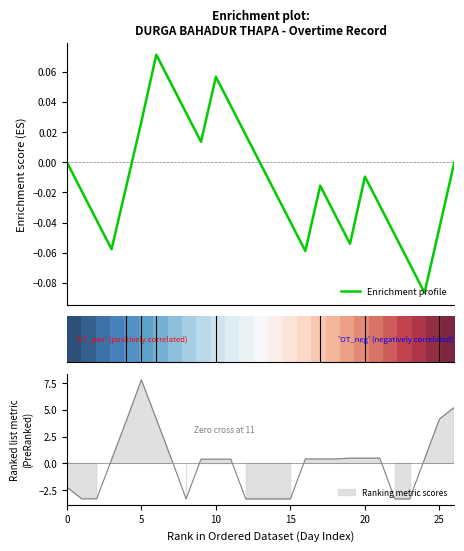

How many lines are shown in the chart?

2